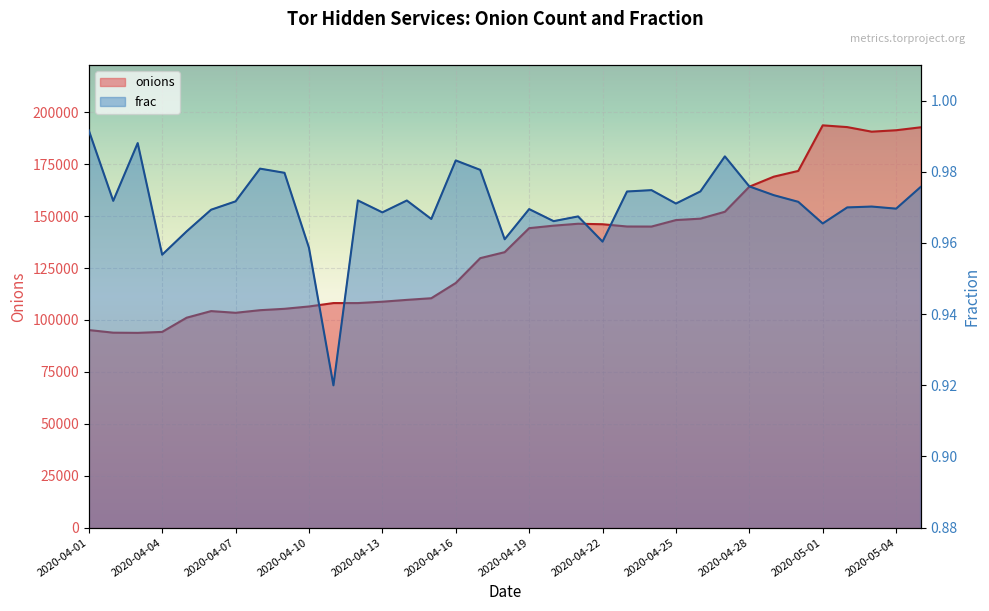

What value does the onions series have at 2020-05-04?

191390.0